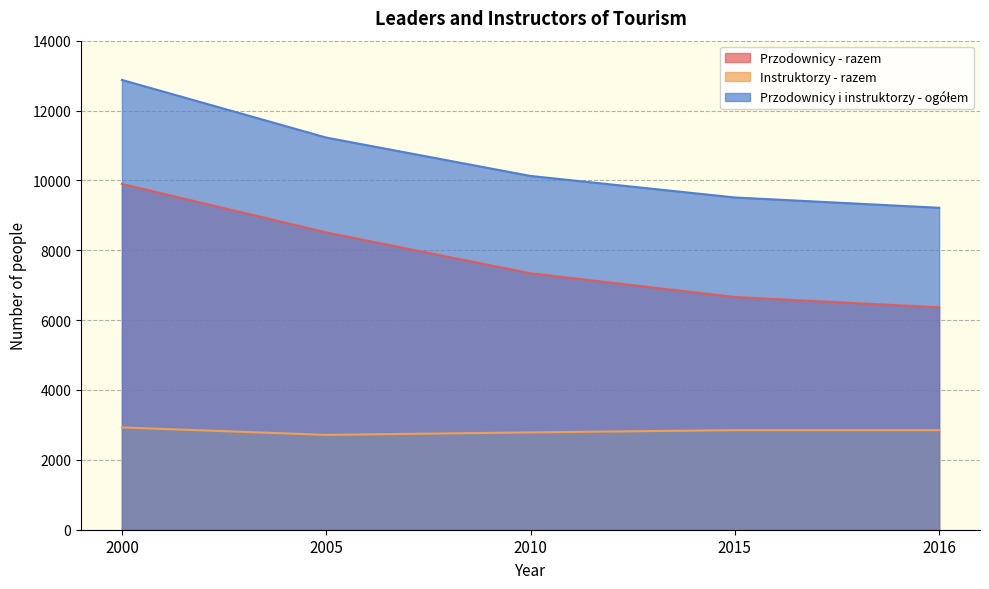

Between 2000 and 2015, which series saw the biggest shift?

Przodownicy i instruktorzy - ogółem